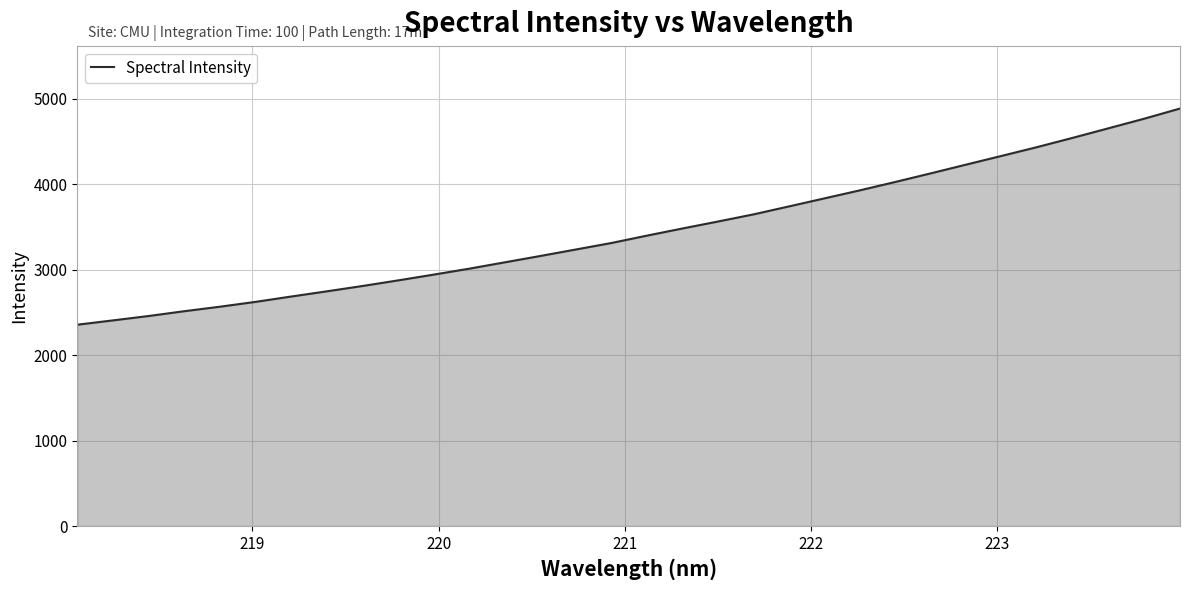

What is the difference between the maximum and second lowest values?

2478.3